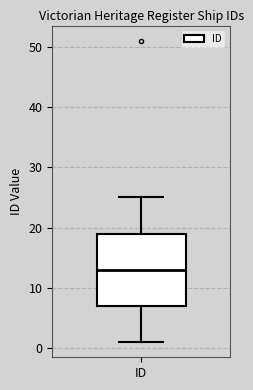

Where is the lower edge of the box for ID on the y-axis? The values are not printed on the chart, so give them approximately, as read against the axis.

7